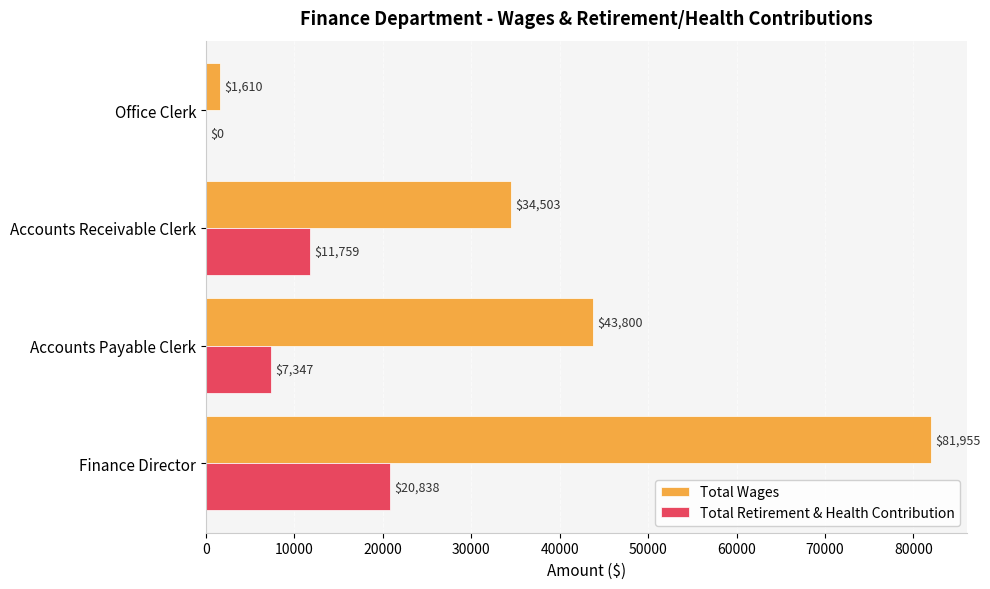

Is the value of Total Retirement & Health Contribution at Accounts Payable Clerk greater than the value of Total Wages at Accounts Payable Clerk?

No